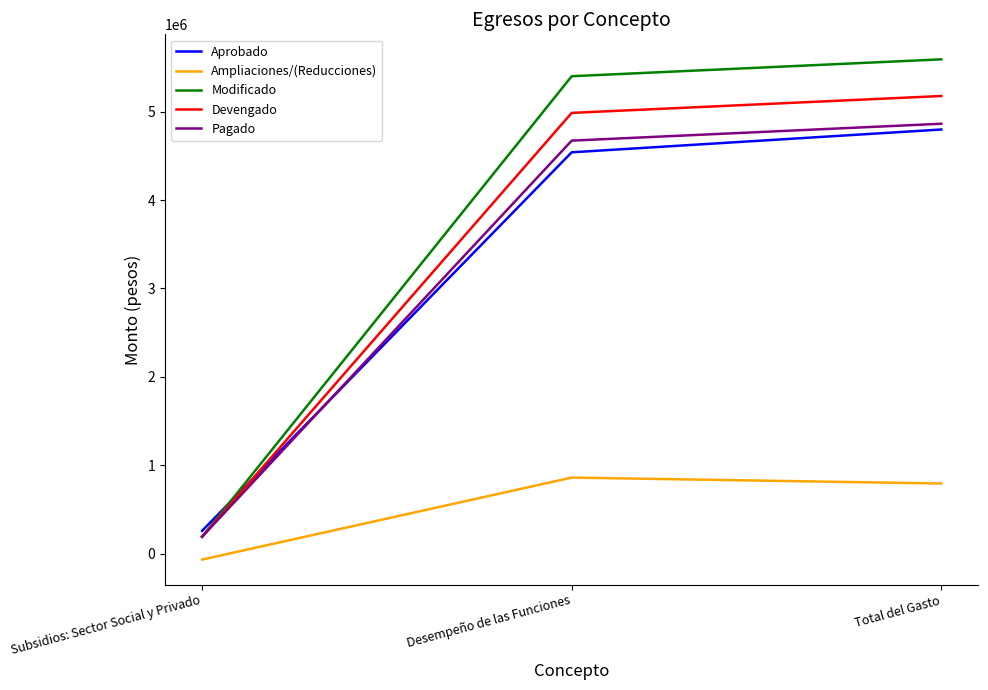

What is the difference between the maximum and minimum values in the Pagado series?

4672140.0